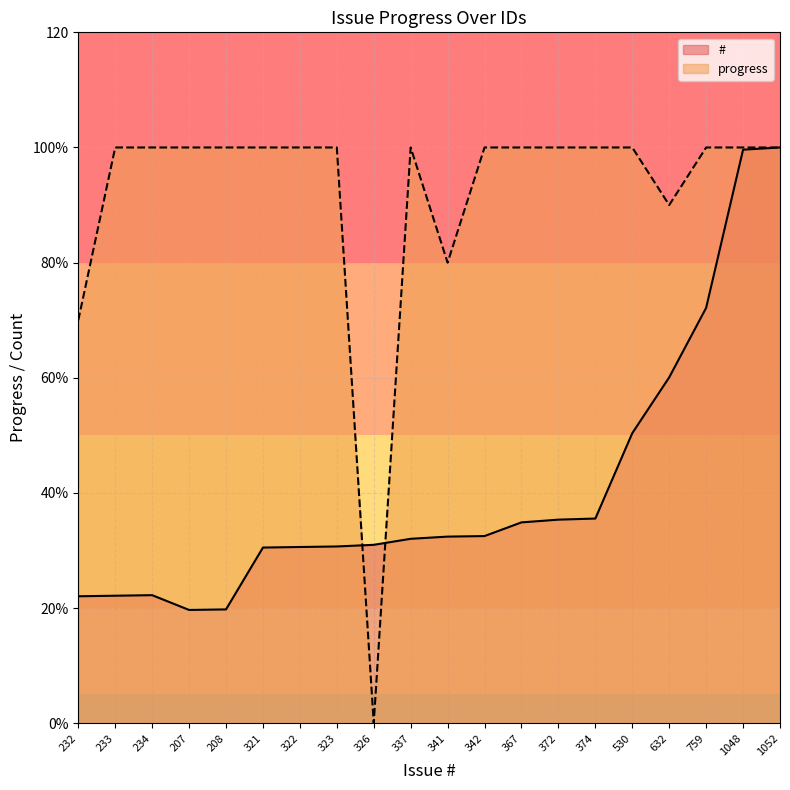

True or false: # has a value of 50.4 at 530.

True